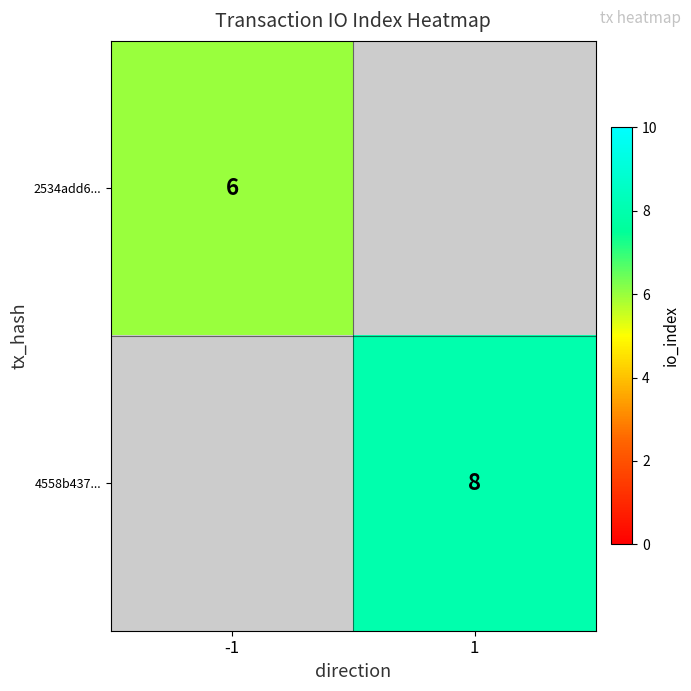

True or false: 2534add6... has a value of 3 at -1.

False